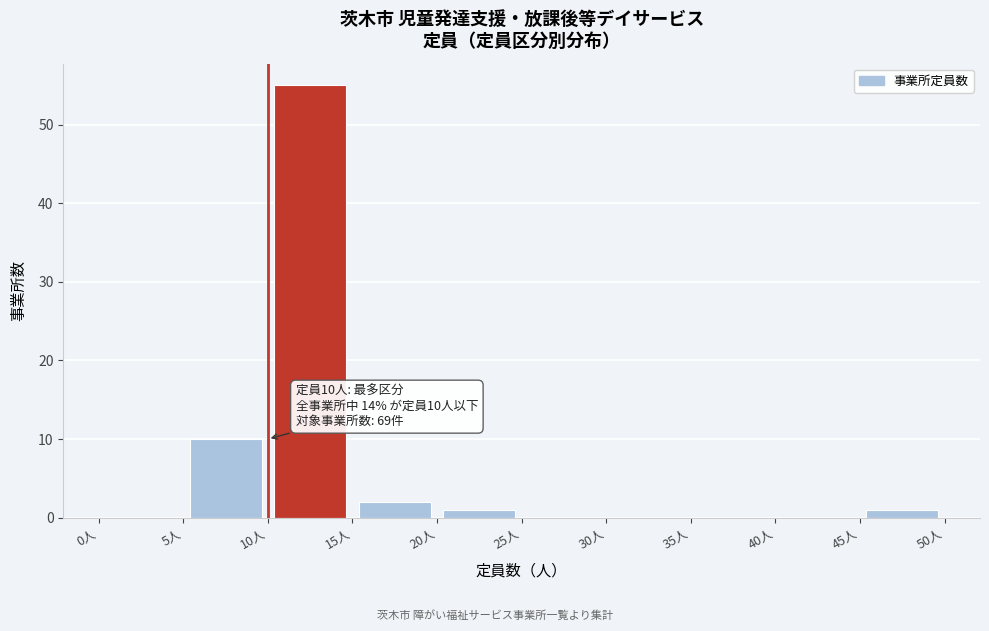

Which range on the x-axis has the tallest bar?

10 to 15